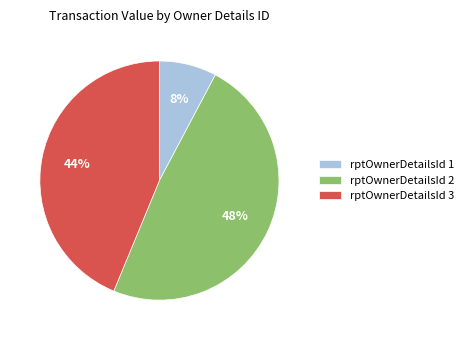

To the nearest percent, what is the average slice percentage?

33%